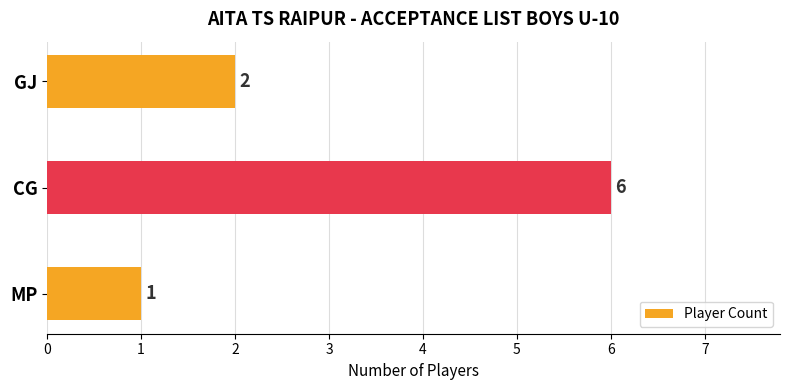

What is the difference between the maximum and minimum values?

5